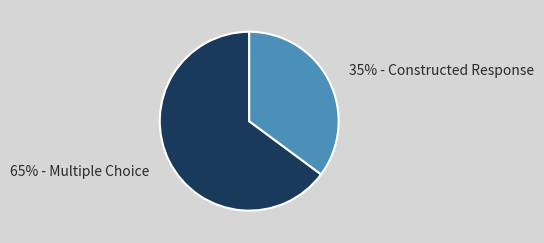

Combined, do 35% - Constructed Response and 65% - Multiple Choice account for over 50%?

Yes